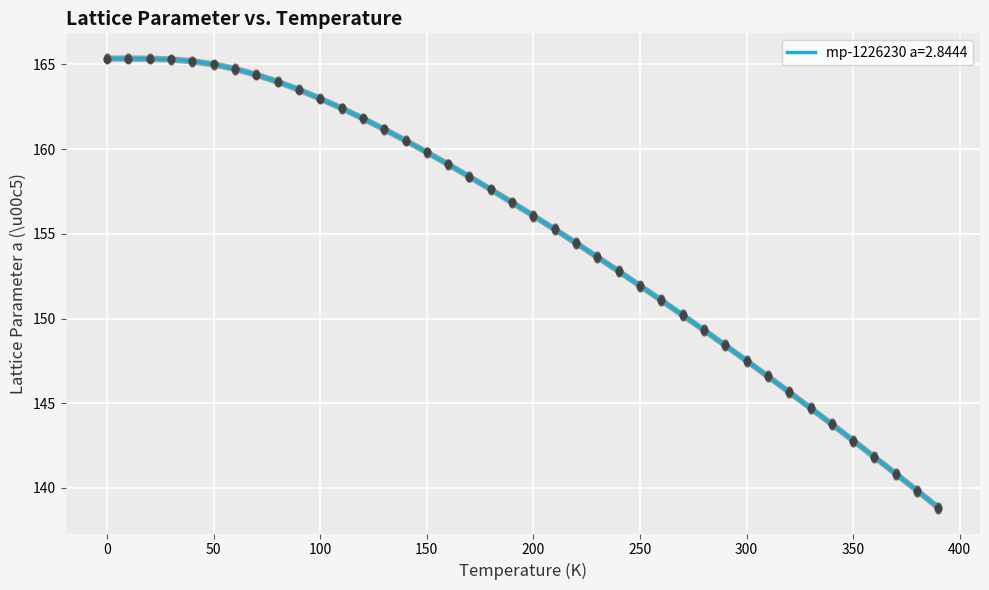

Is it true that mp-1226230 a=2.8444 equals 165.0 at 50?

True